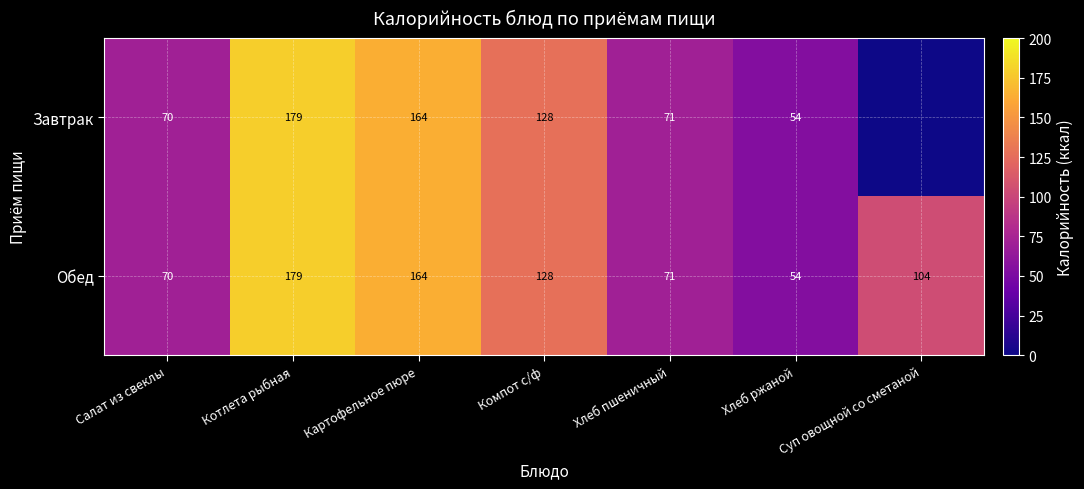

What is the total value across all series at Котлета рыбная?

358